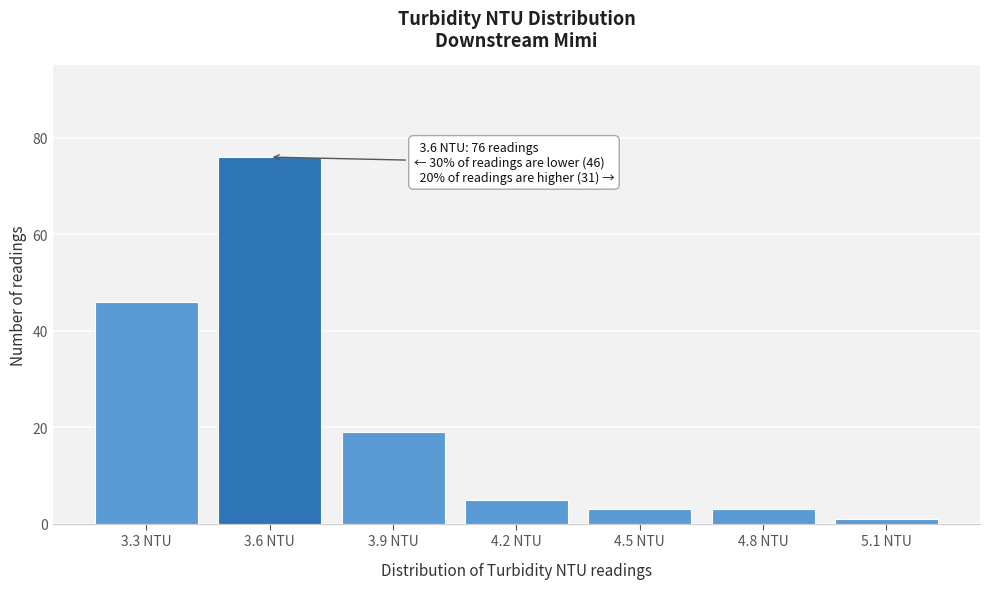

Reading left to right, transcribe all the data shown in this chart.

46	76	19	5	3	3	1